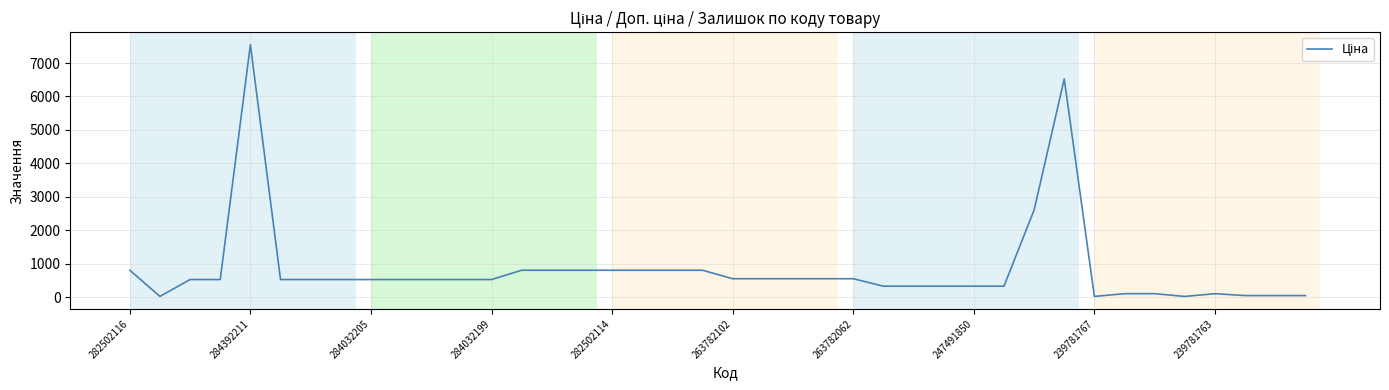

What is the greatest value displayed?

7545.9